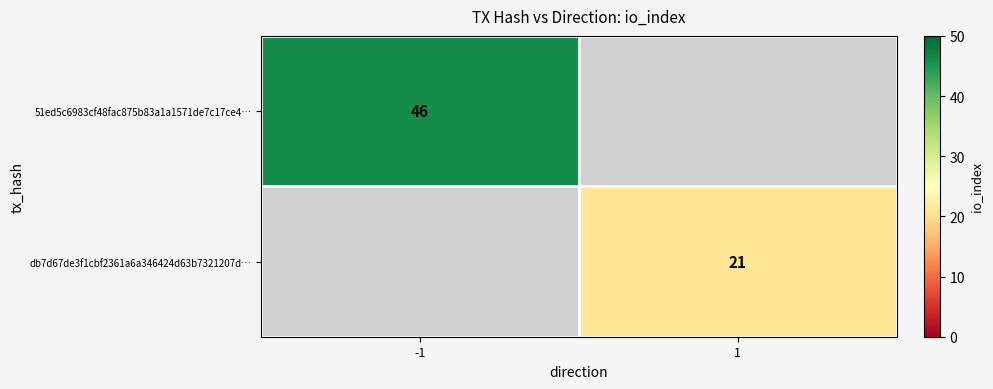

The value of db7d67de3f1cbf2361a6a346424d63b7321207d… at 1 is 21. True or false?

True